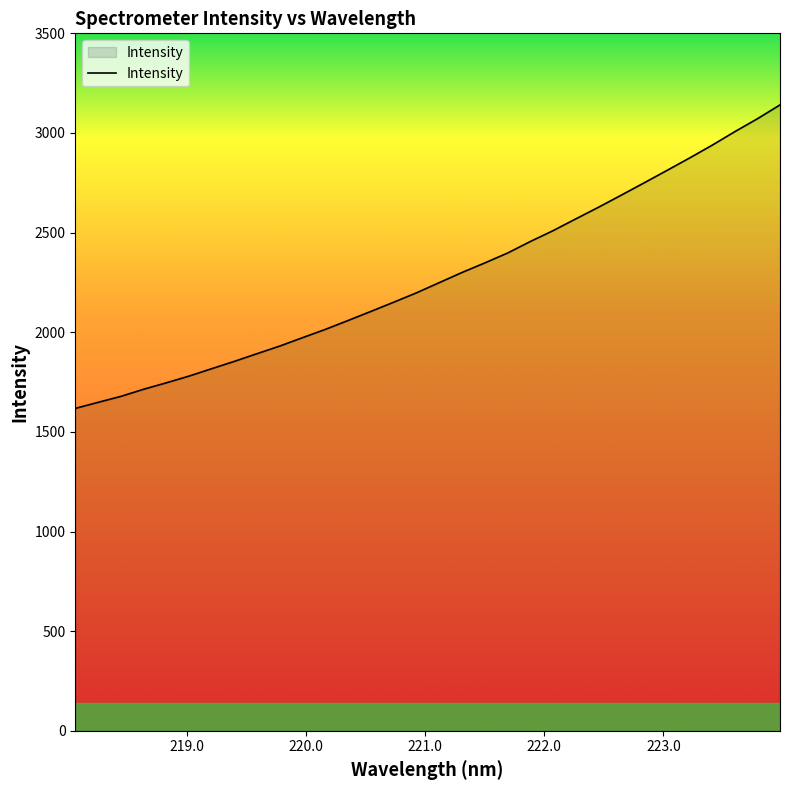

What is the smallest value displayed?

1617.8